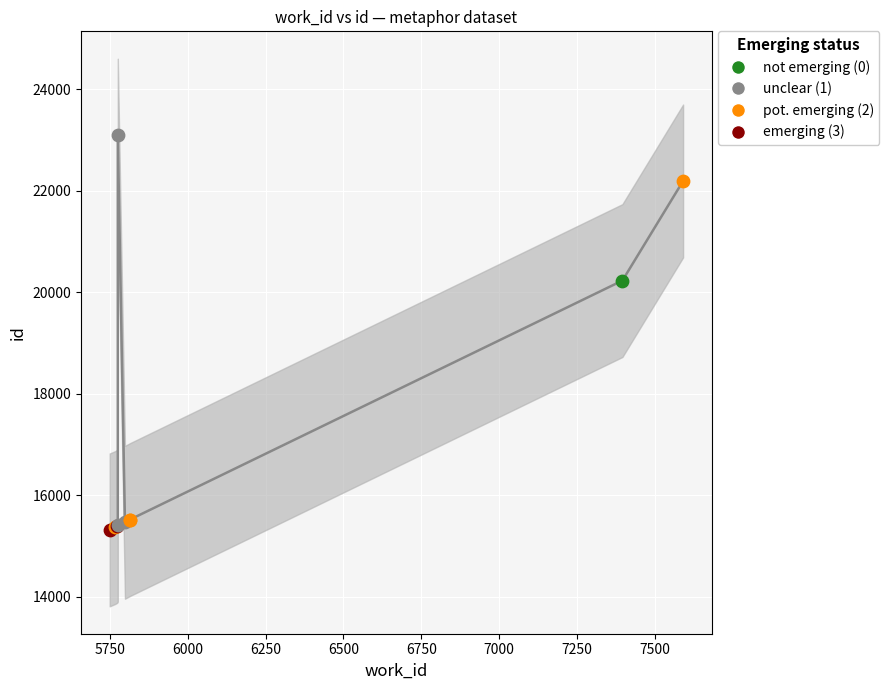

Between 5750 and 7000, which is larger?

7000